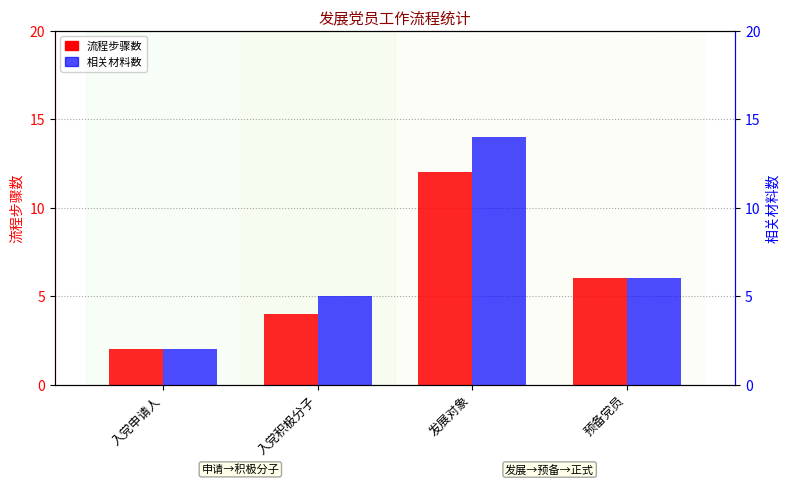

What is the total value across all series at 入党积极分子?

9